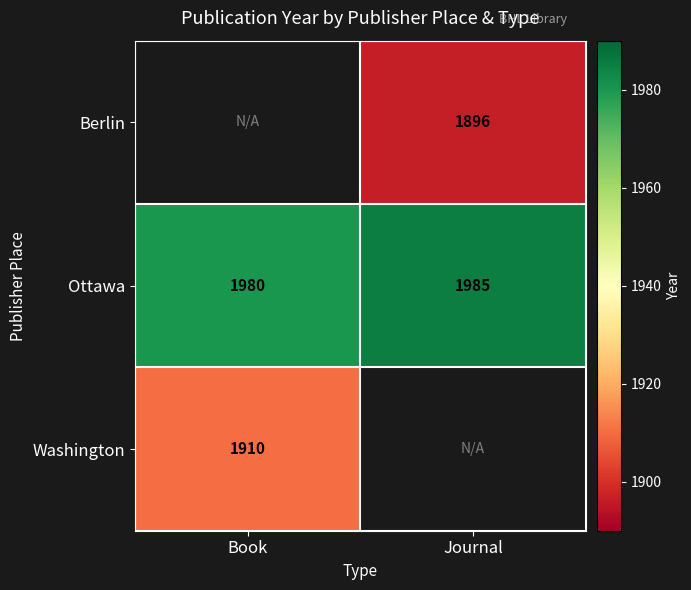

How many data points does each series have?

2